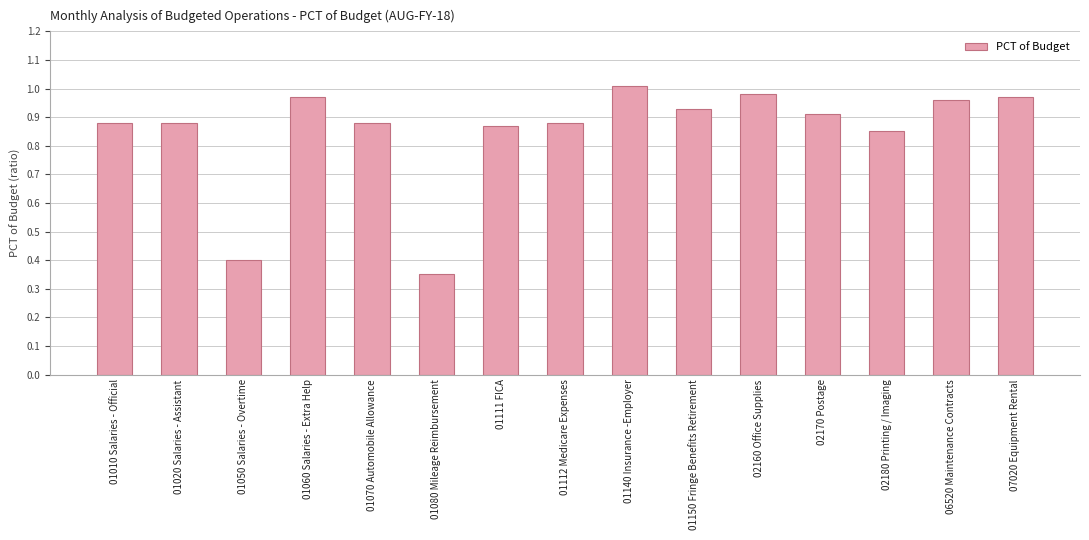

Is it true that the value at 01140 Insurance -Employer is 1.0?

True